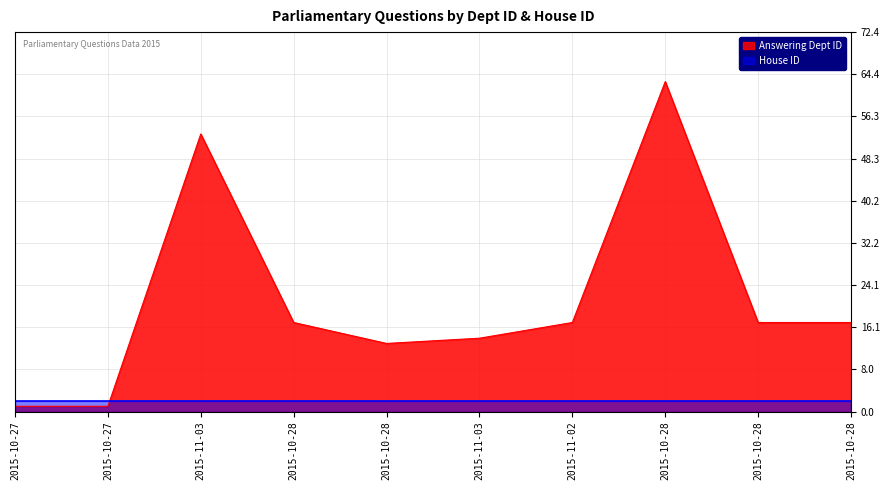

At which category does the chart reach its peak across all series?

2015-10-28